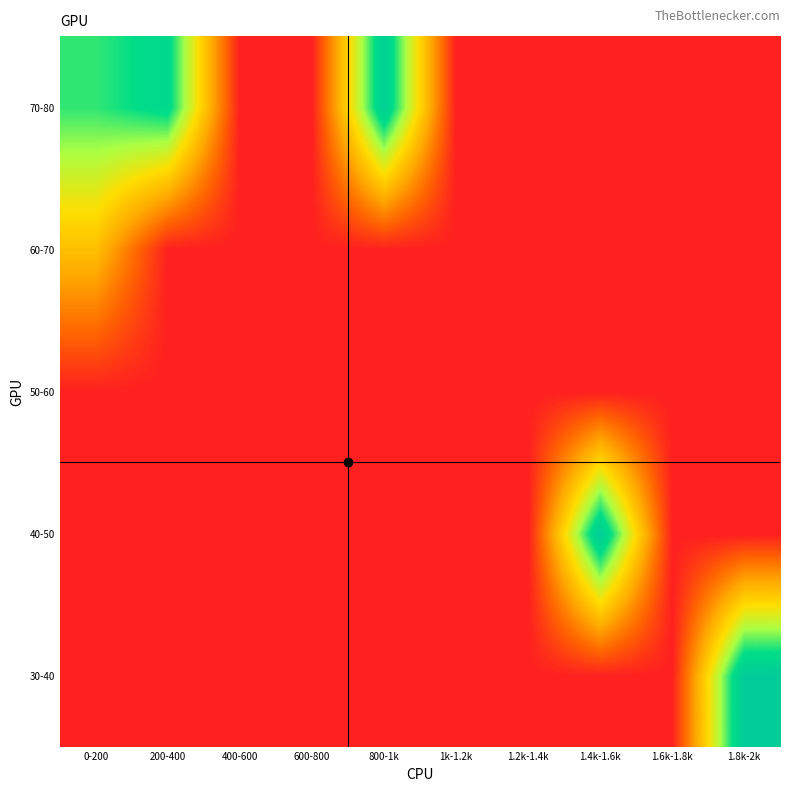

At how many categories does at least one series exceed 0?

5